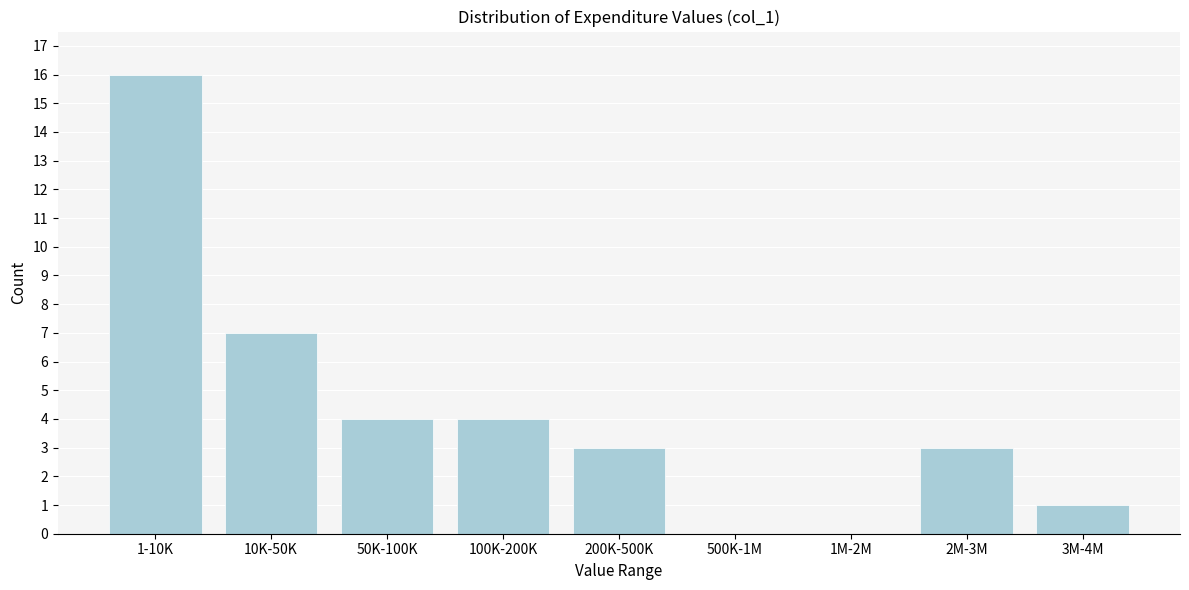

Reading right to left, what are all the values shown in this chart?

3M-4M=1	2M-3M=3	1M-2M=0	500K-1M=0	200K-500K=3	100K-200K=4	50K-100K=4	10K-50K=7	1-10K=16